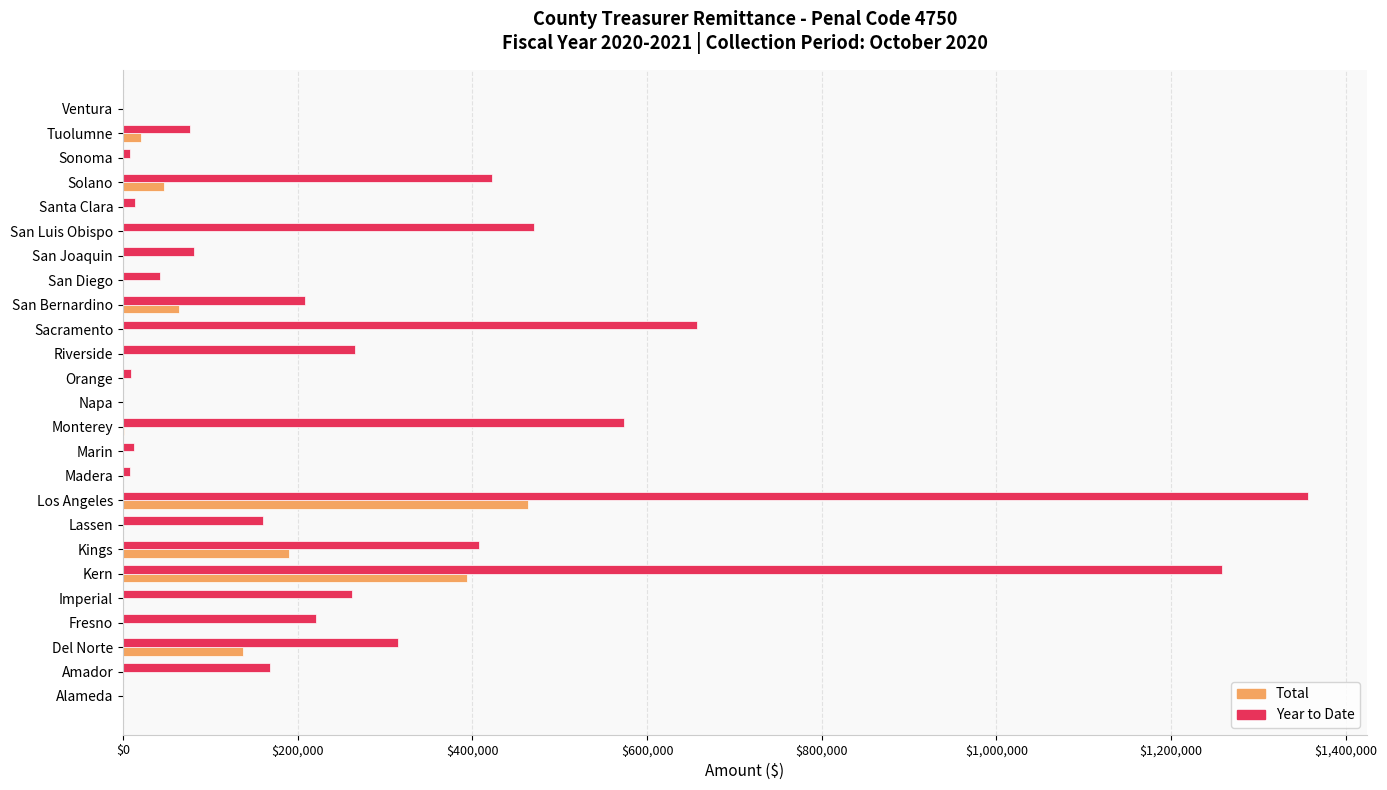

What is the highest value of the Year to Date series?

1356621